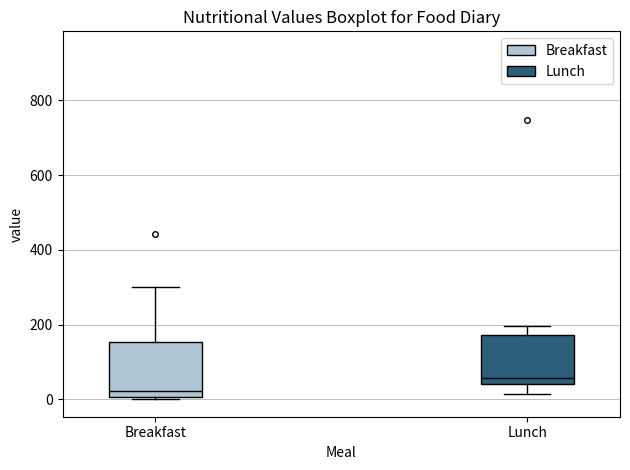

Where does the lower whisker of the box for Lunch end on the y-axis? The values are not printed on the chart, so give them approximately, as read against the axis.

20